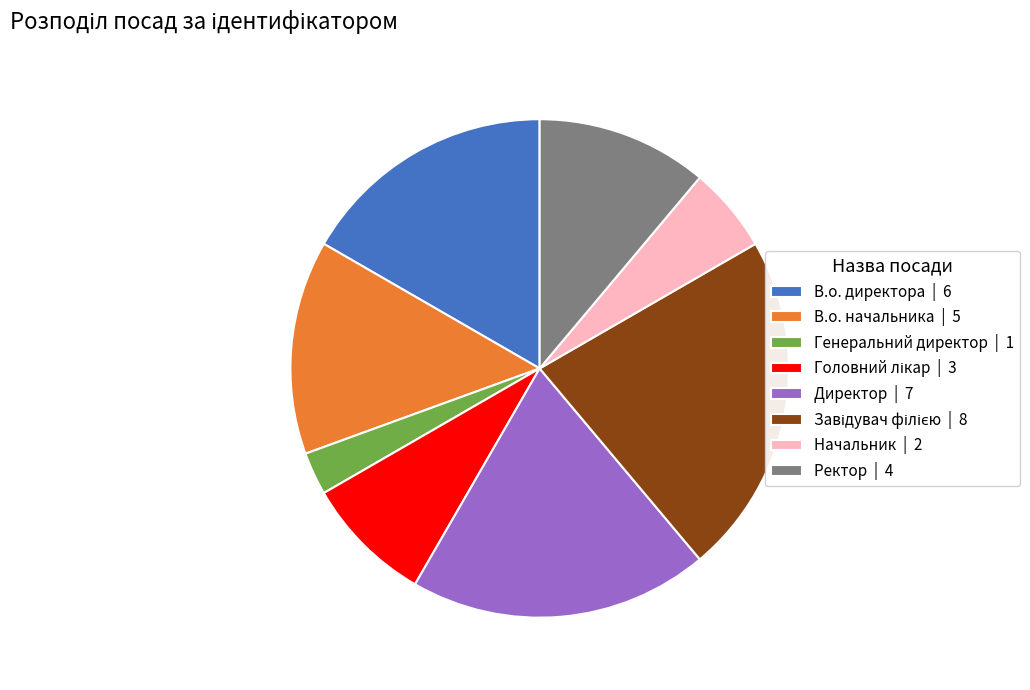

True or false: В.о. директора accounts for 30% of the total.

False